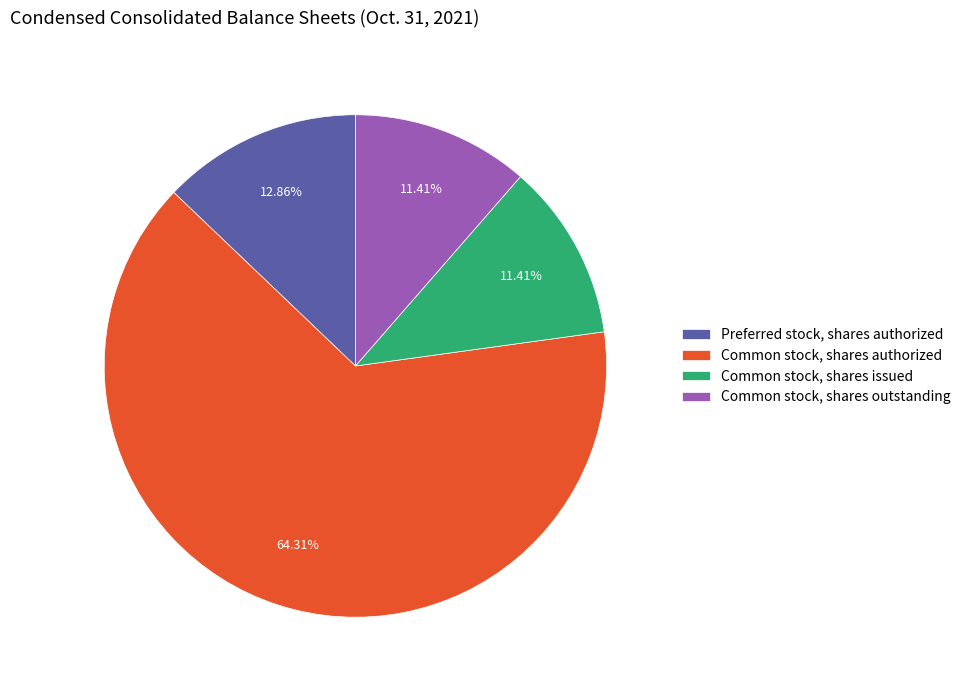

How much of the chart is everything except Common stock, shares outstanding?

88.6%